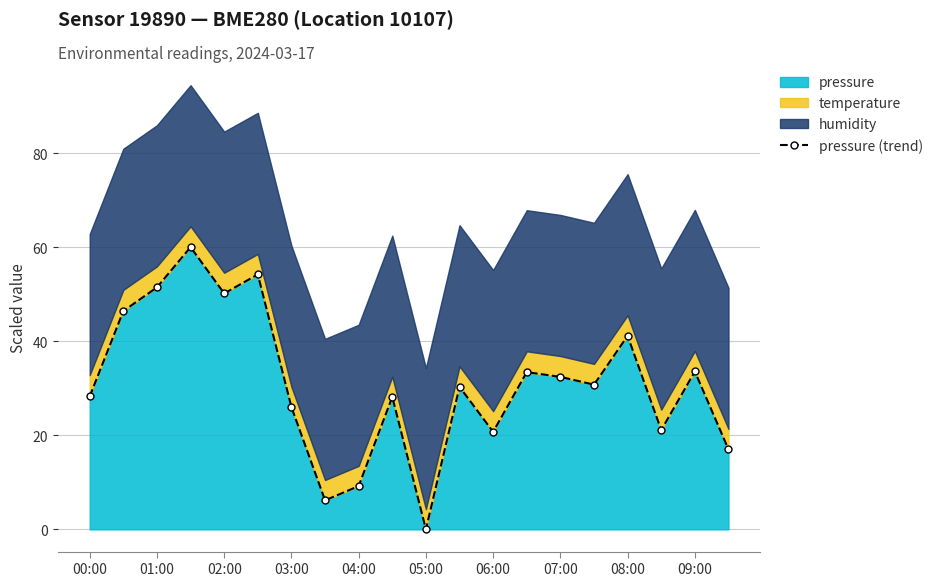

At which label does the data first exceed 30?

01:00